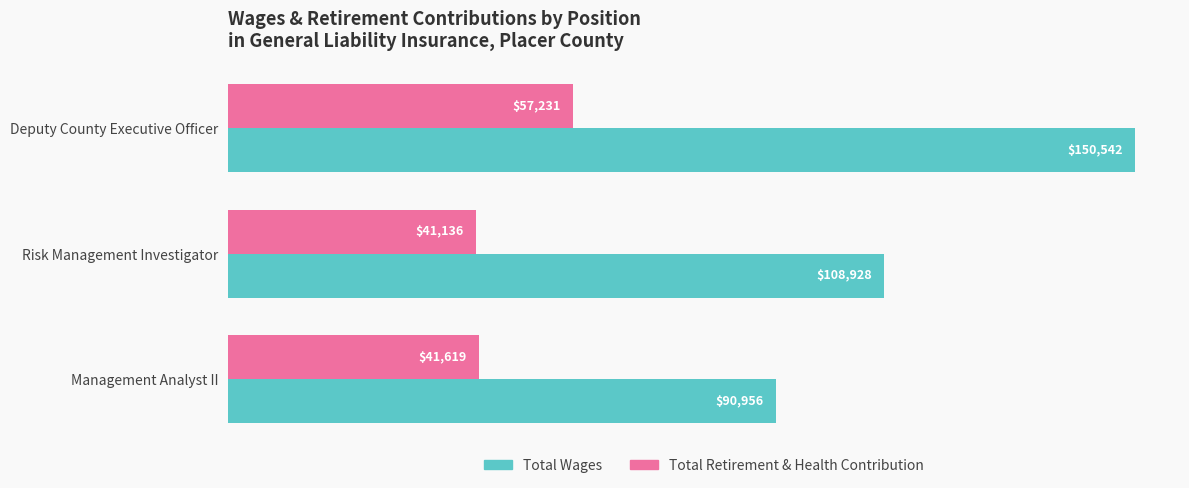

At which label is Total Wages closest to 120749?

Risk Management Investigator